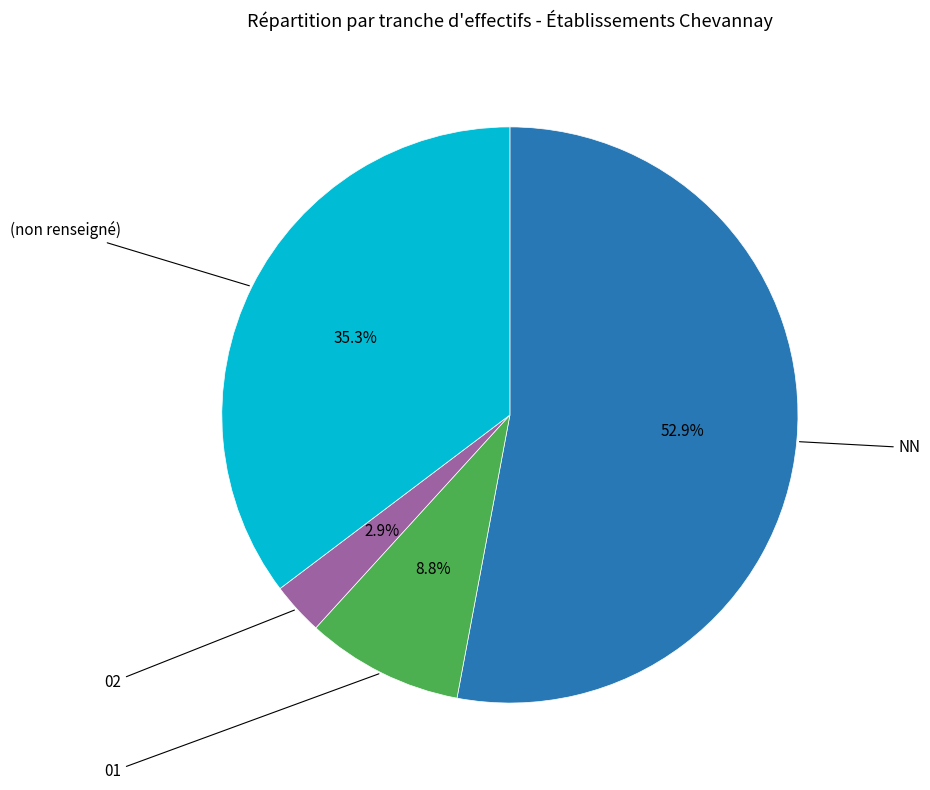

Is there any slice that represents more than half of the pie?

Yes